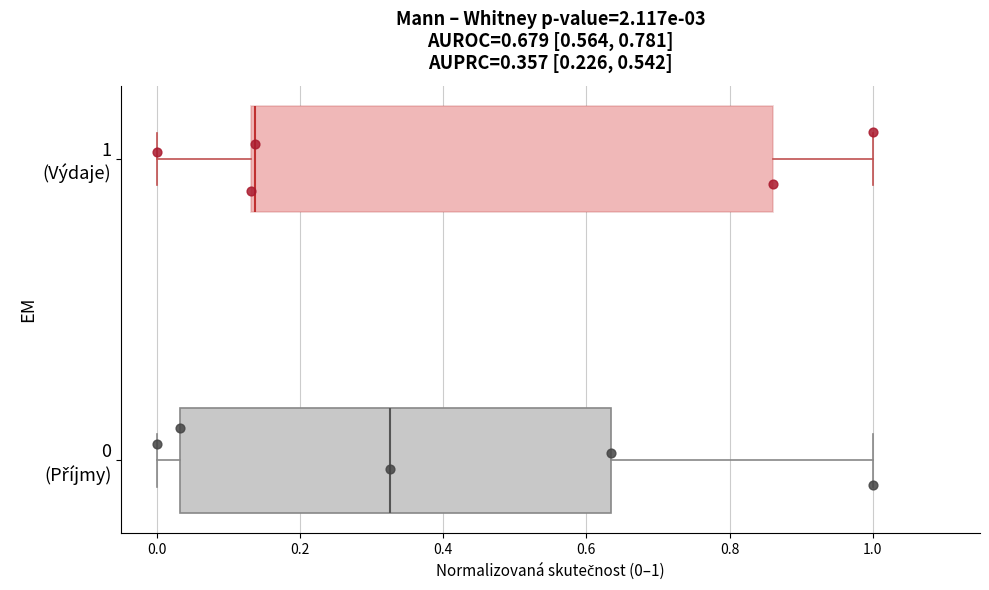

Which box has the furthest to the right median line?

0 (Příjmy)